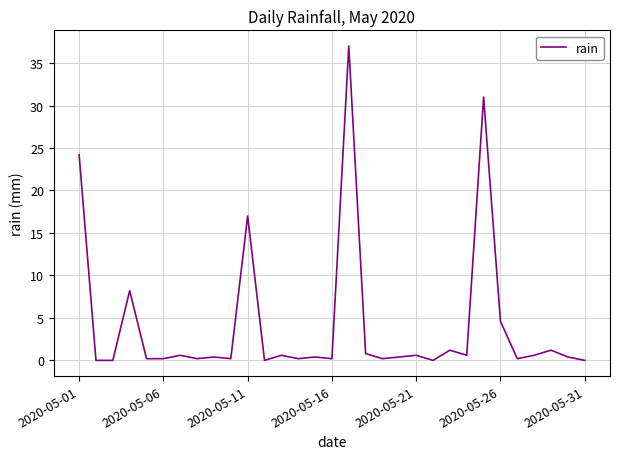

Reading right to left, extract all data points from this chart.

0.0	0.4	1.2	0.6	0.2	4.6	31.0	0.6	1.2	0.0	0.6	0.4	0.2	0.8	37.0	0.2	0.4	0.2	0.6	0.0	17.0	0.2	0.4	0.2	0.6	0.2	0.2	8.2	0.0	0.0	24.2